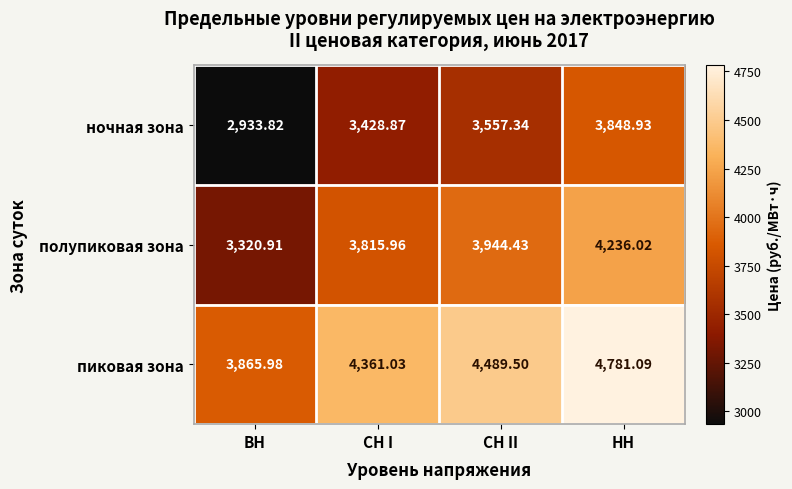

List the labels in order of полупиковая зона value, largest first.

НН, СН II, СН I, ВН